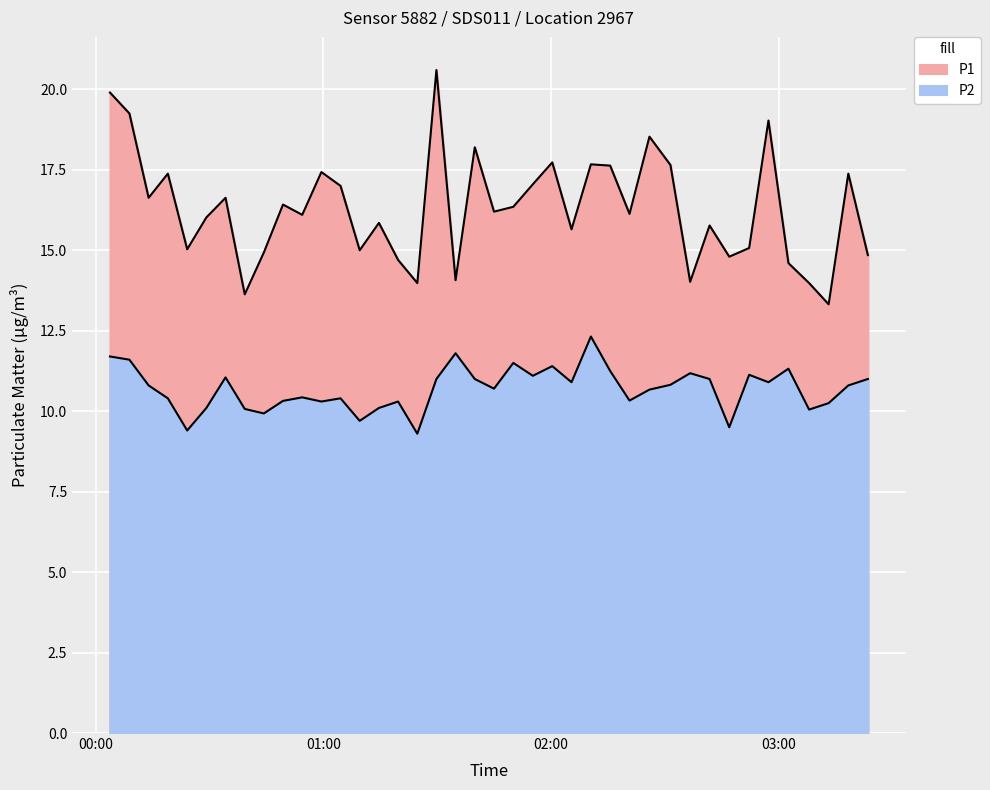

What are all the series names shown in the legend?

P1, P2